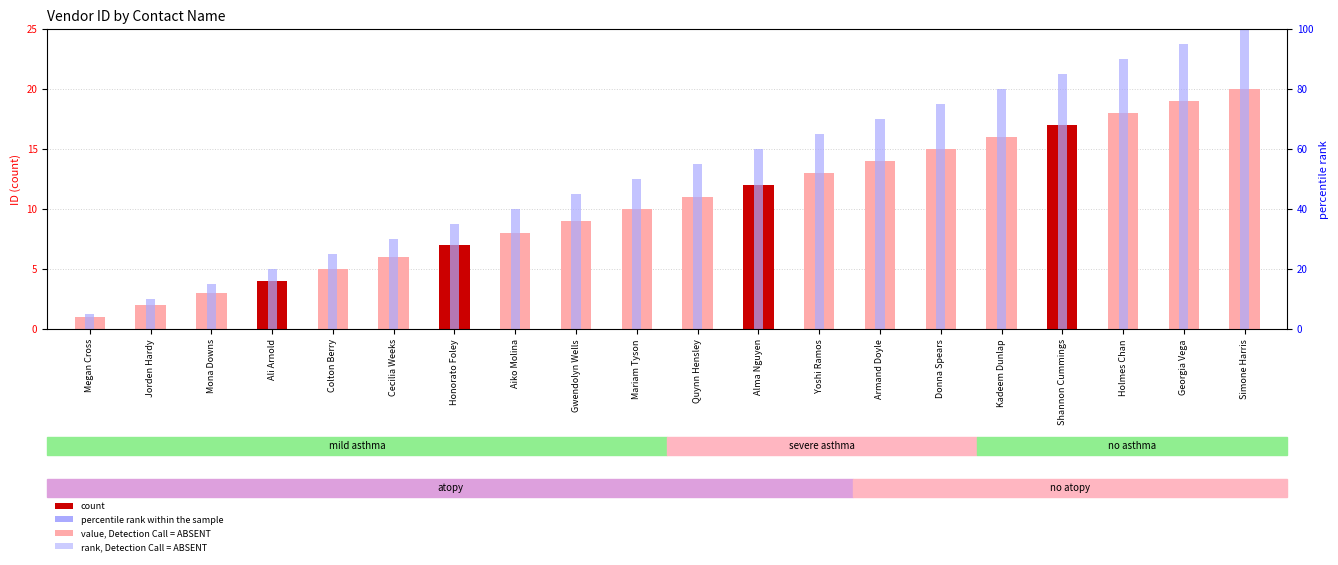

True or false: percentile rank within the sample has a value of 15.0 at Mona Downs.

True